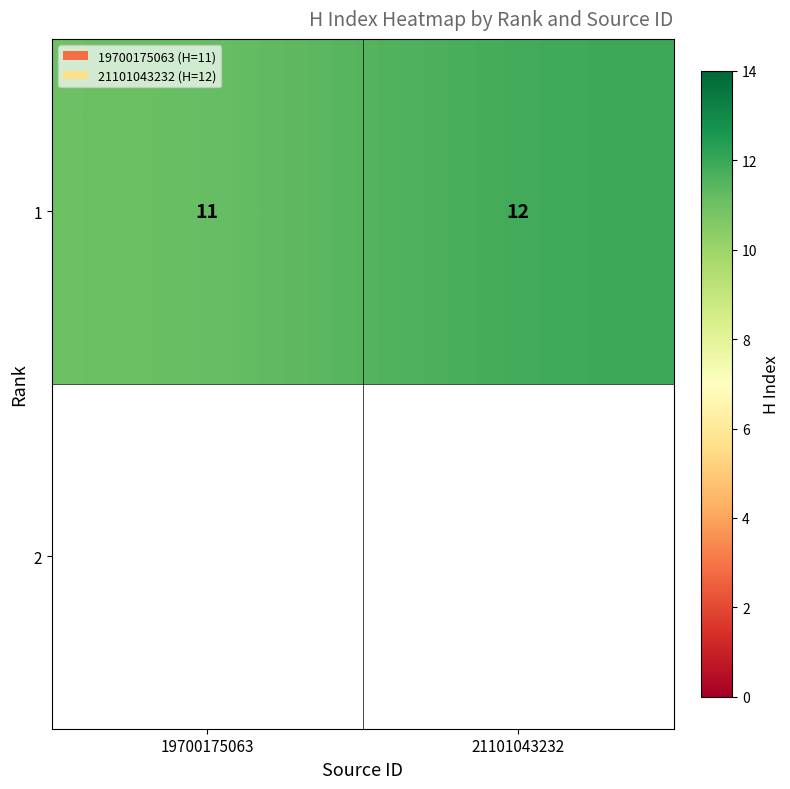

Is it true that the value at 19700175063 is 7?

False